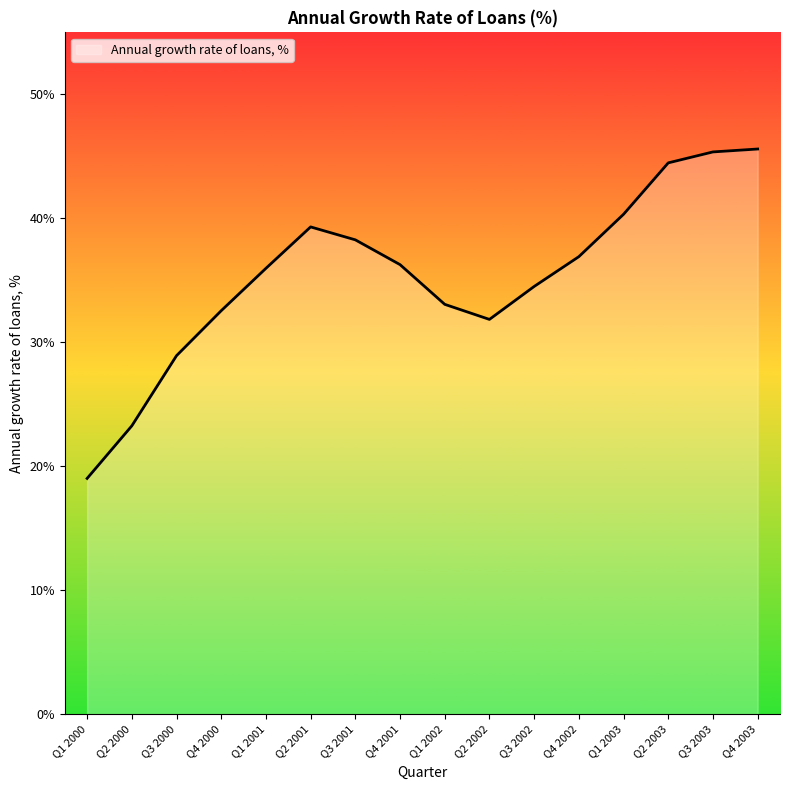

What is the difference between the values at Q4 2000 and Q1 2000?

13.5